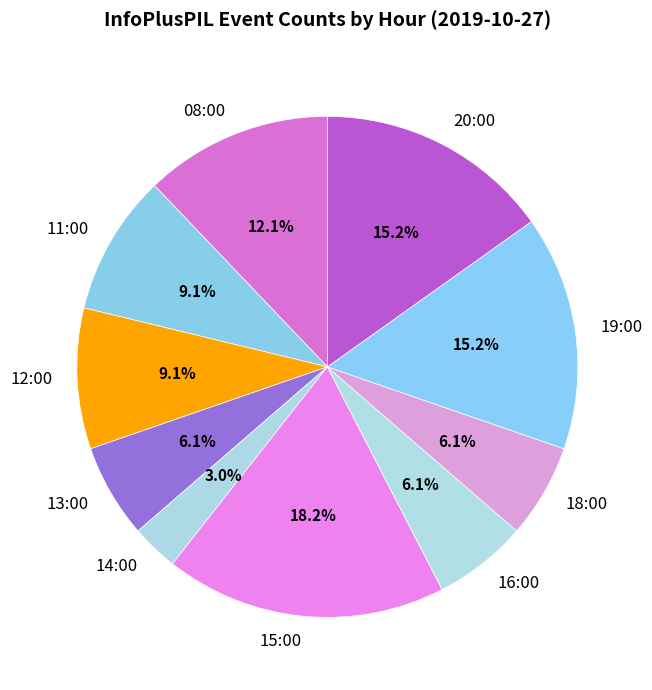

What percentage is the 14:00 slice, to the nearest percent?

3%